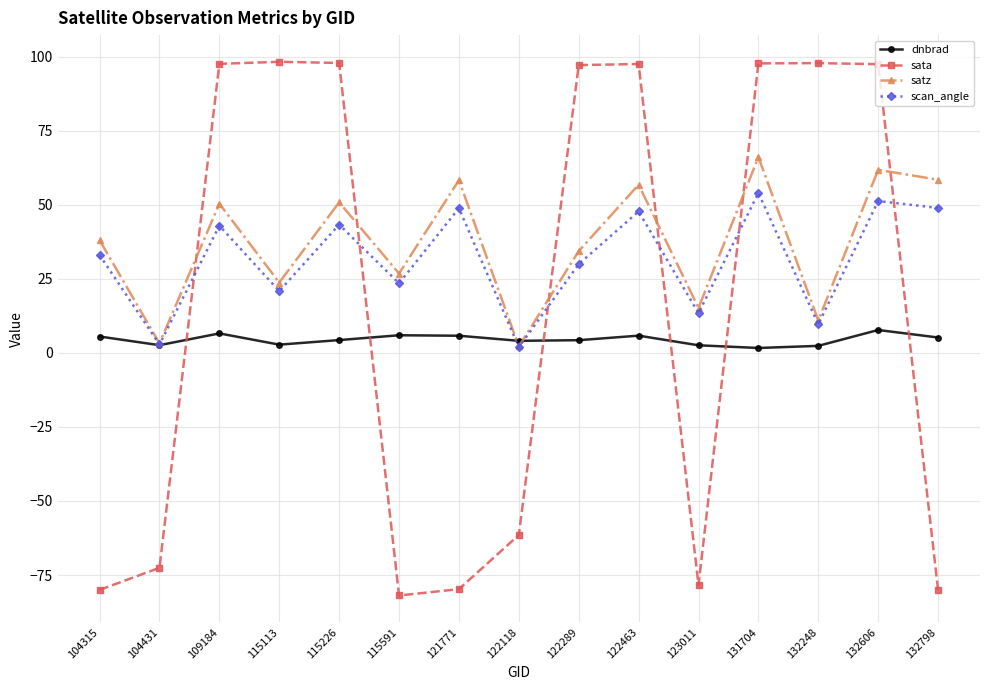

Count the number of categories in the chart.

15